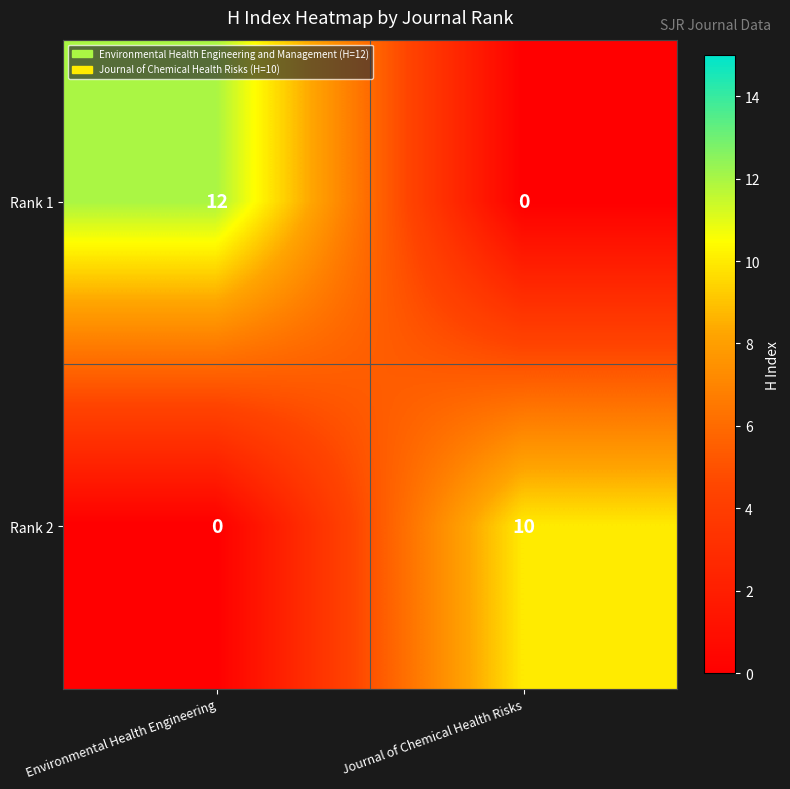

What is the difference between the maximum and minimum values in the Rank 2 series?

10